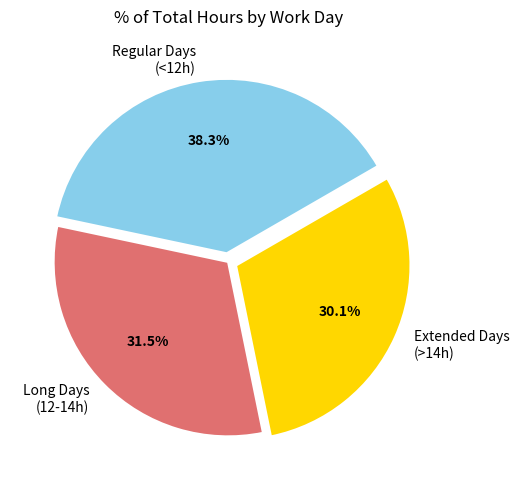

Is Long Days (12-14h) the majority of the pie?

No